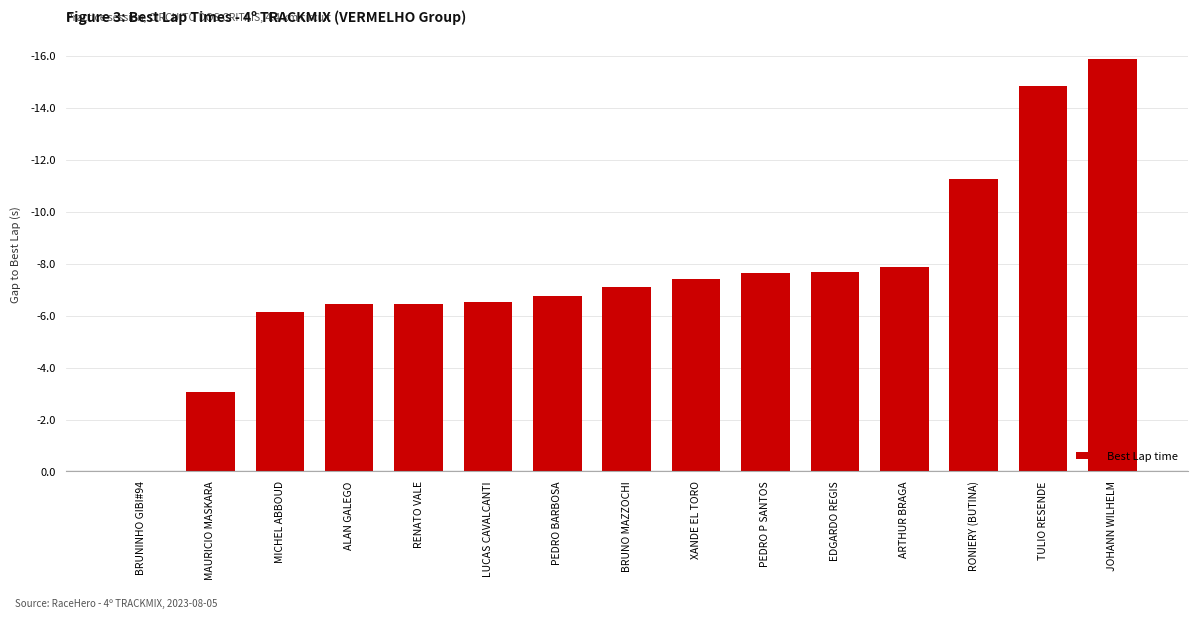

Count the number of categories in the chart.

15